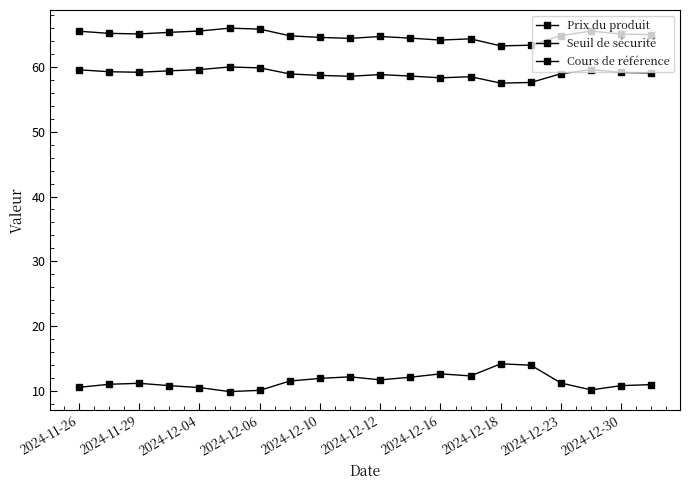

List the series in order of their peak value, lowest first.

Prix du produit, Cours de référence, Seuil de sécurité